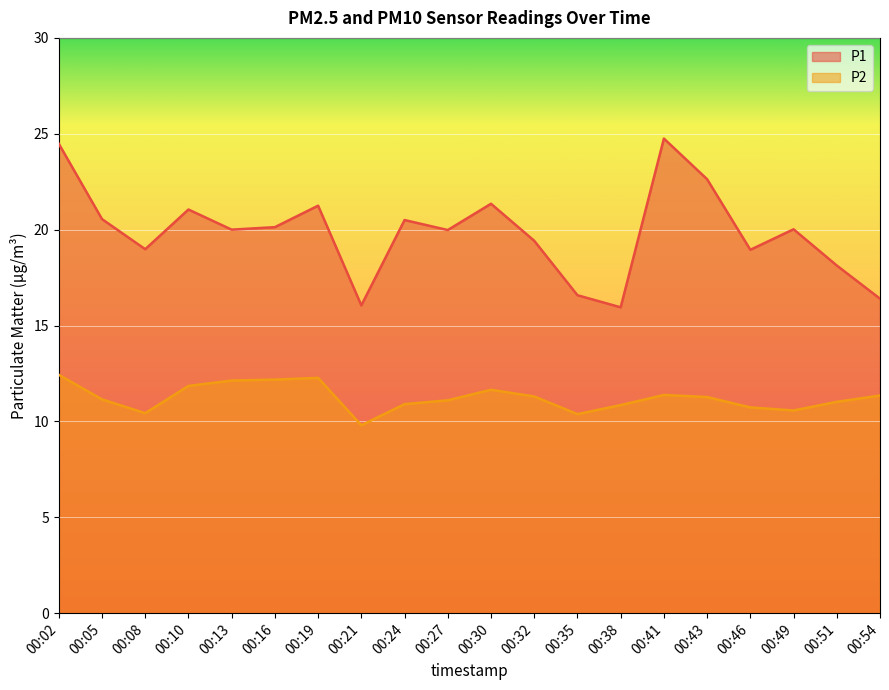

Rank the series at 00:30 from highest to lowest value.

P1, P2